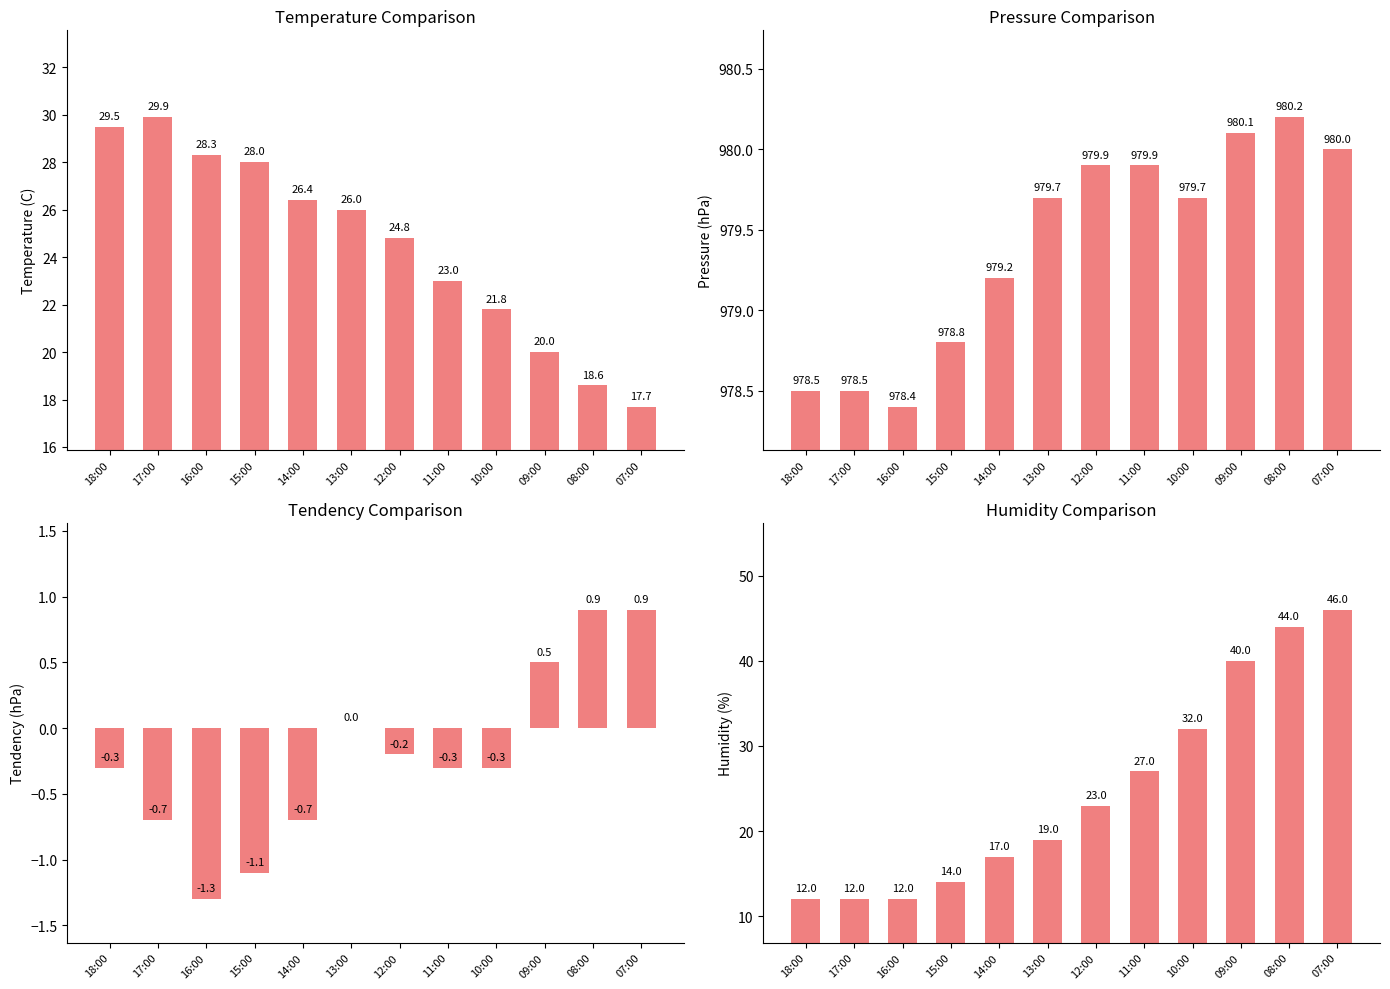

What is the sum of the Tendency (hPa) values at 07:00 and 11:00?

0.6